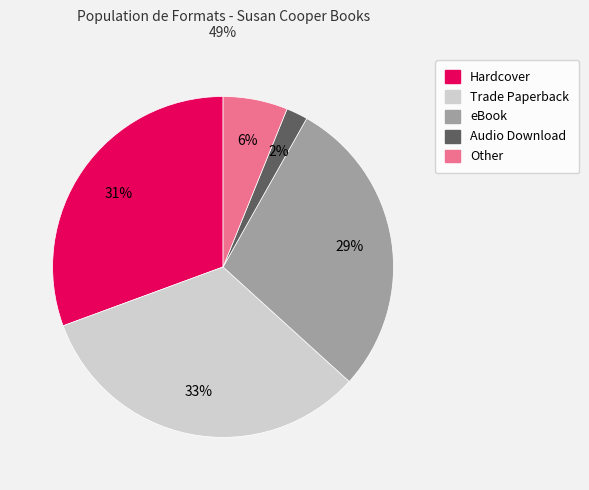

What is the largest slice in the pie chart?

Trade Paperback